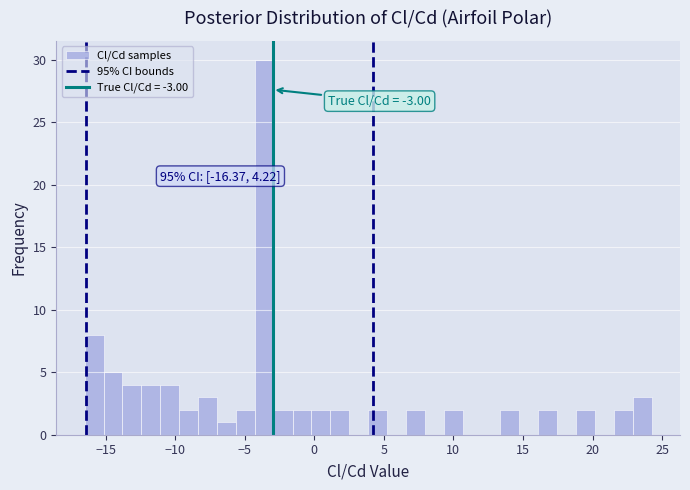

Around what value on the x-axis is the tallest bar? Give the approximate position of its centre, as read against the axis.

-3.5